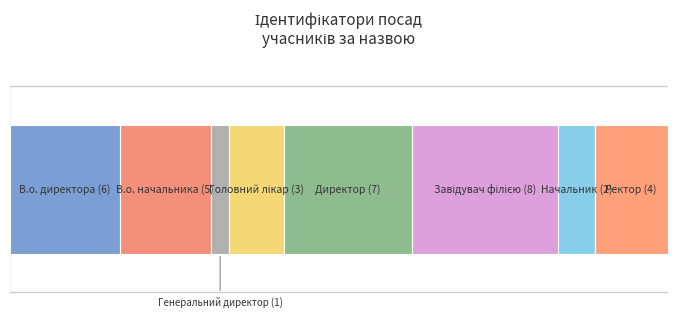

The value at Головний лікар is 3. True or false?

True